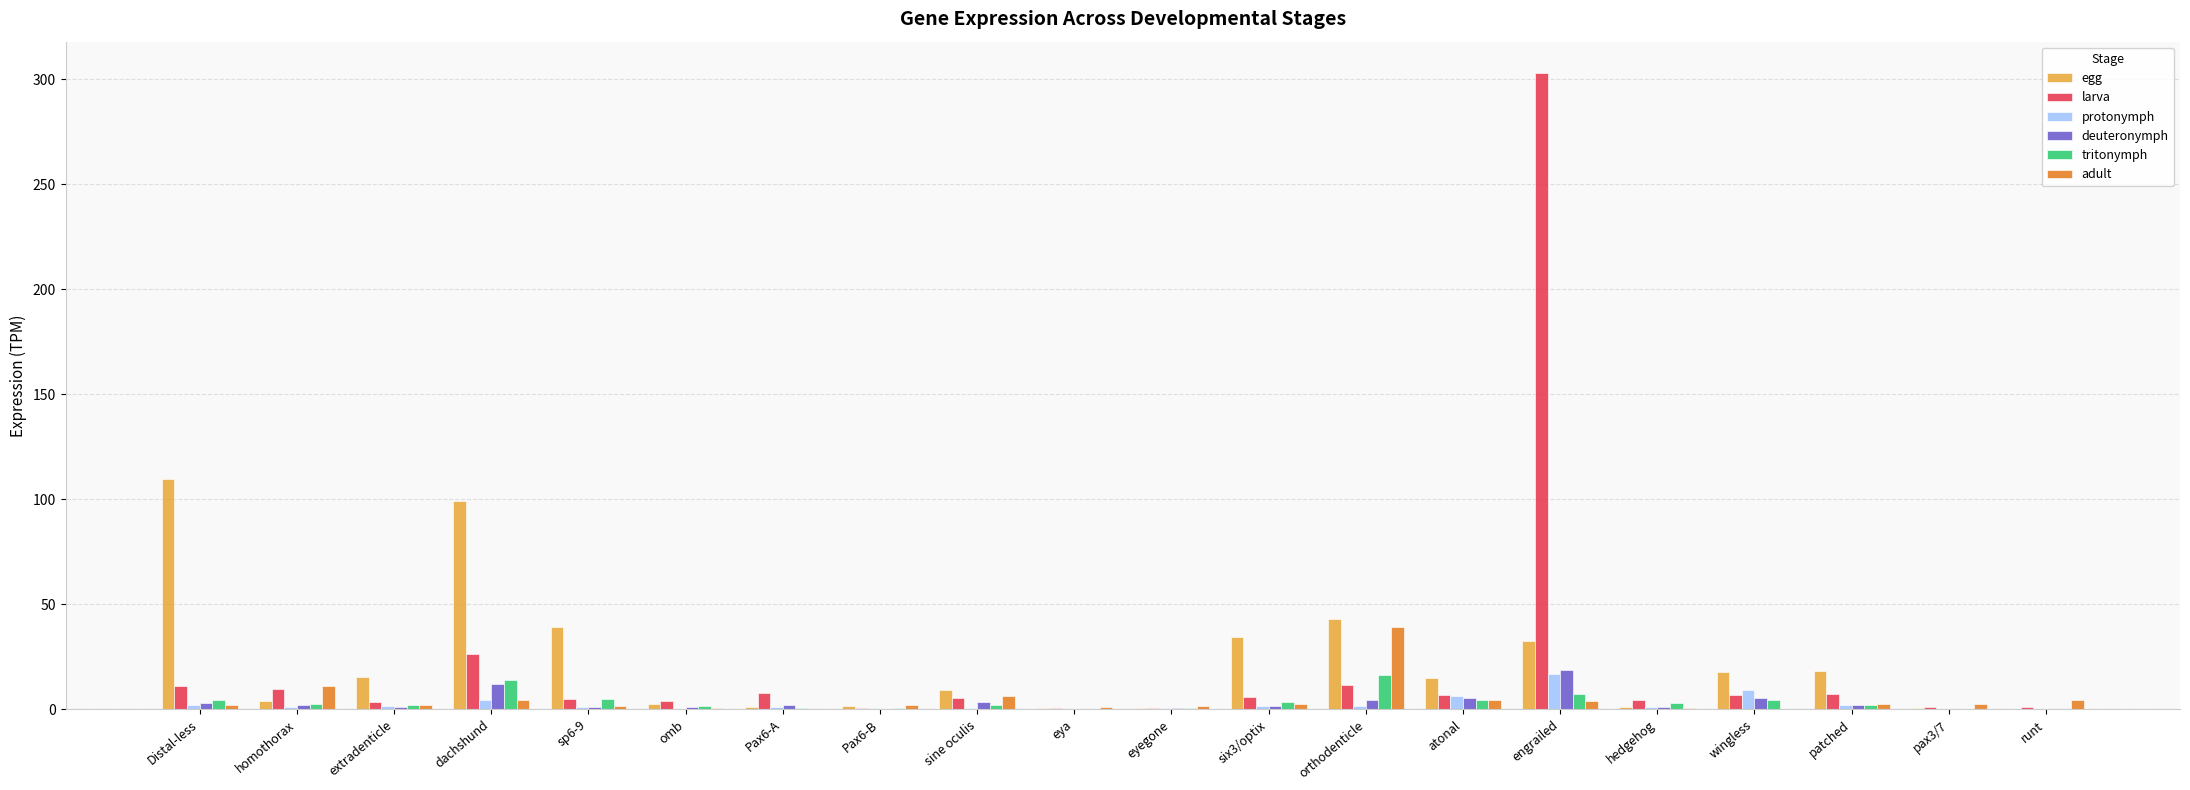

What value does the protonymph series have at six3/optix?

1.5